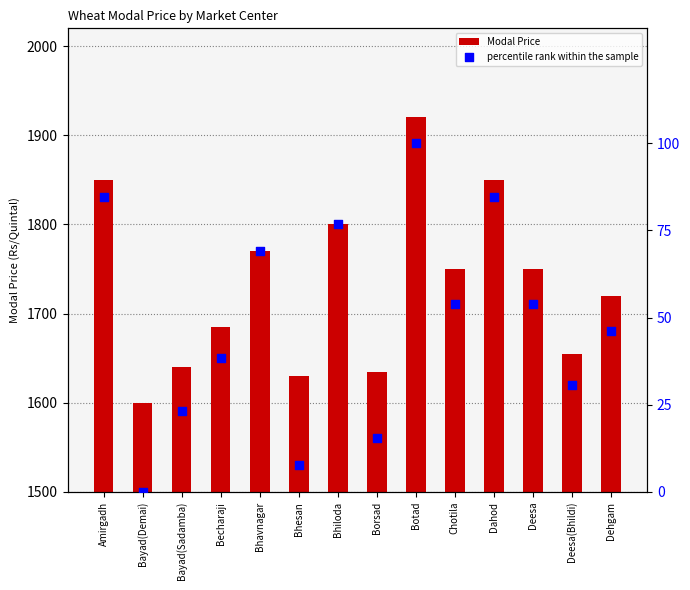

Which series reaches the minimum Y coordinate?

percentile rank within the sample